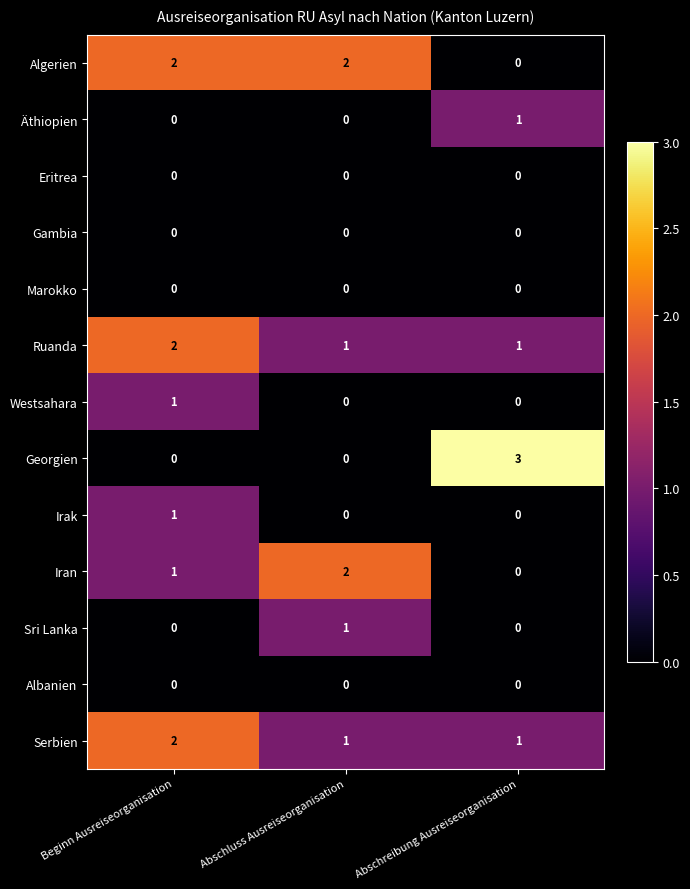

At how many categories does at least one series exceed 0?

3